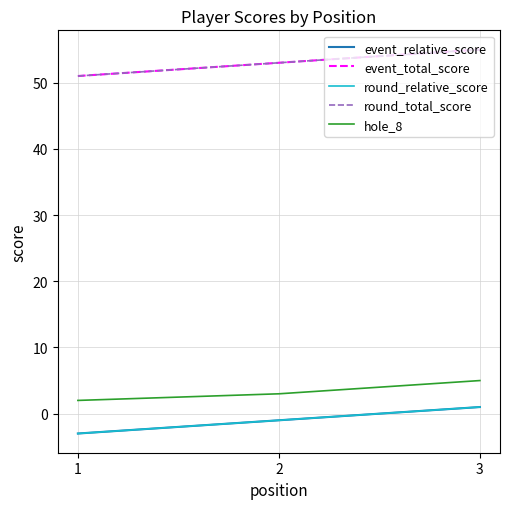

Is this an area chart (filled region under the line)?

No